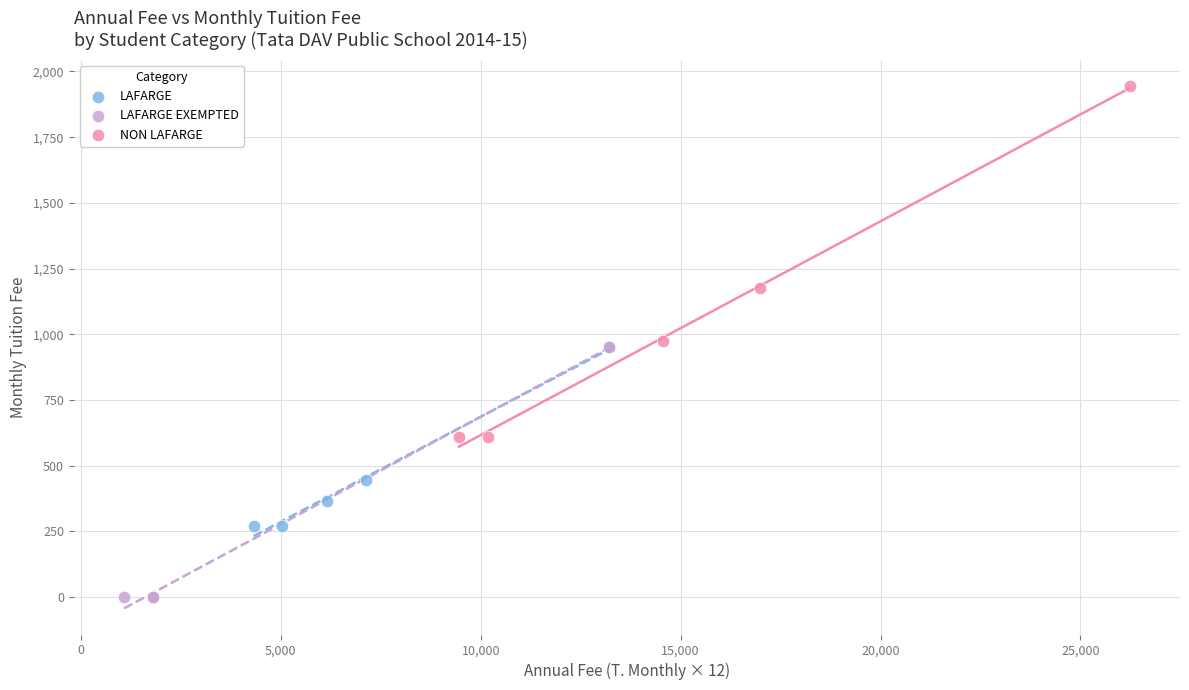

Which series has the widest spread of Y values?

NON LAFARGE